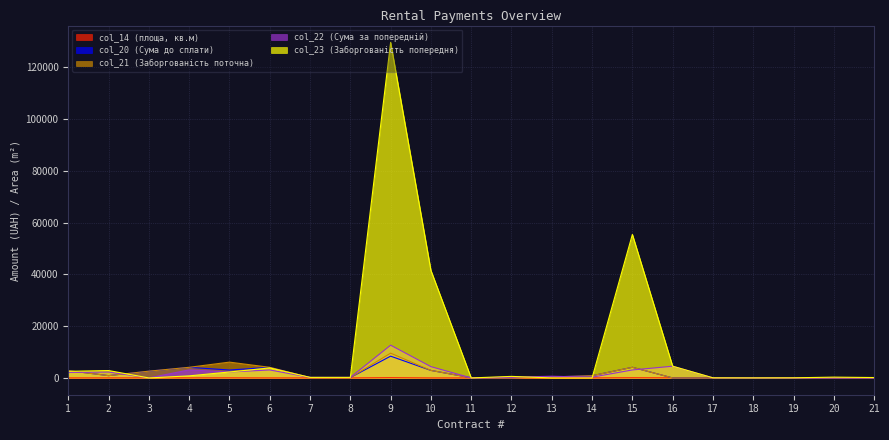

What is the sum of all col_21 (Заборгованість поточна) values?

38946.5